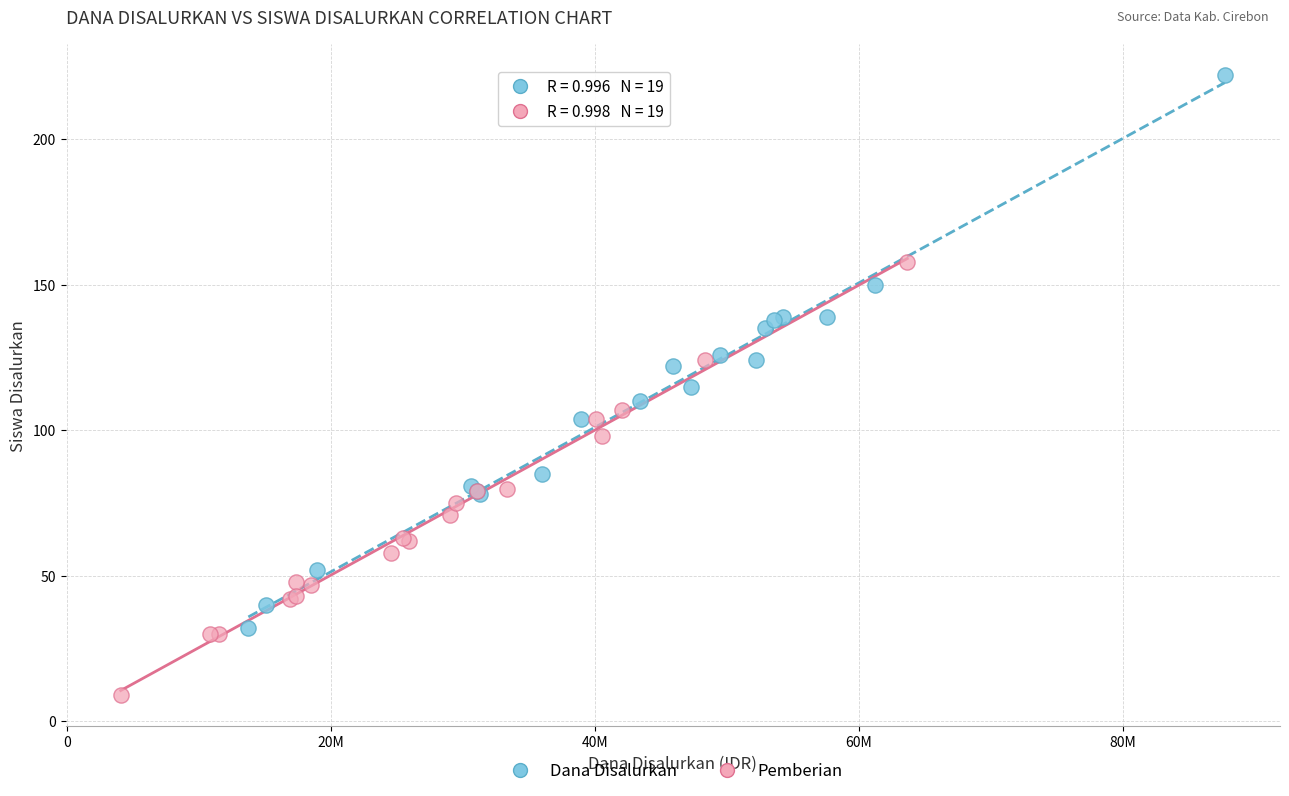

Which series contains the lowest Y value?

Pemberian